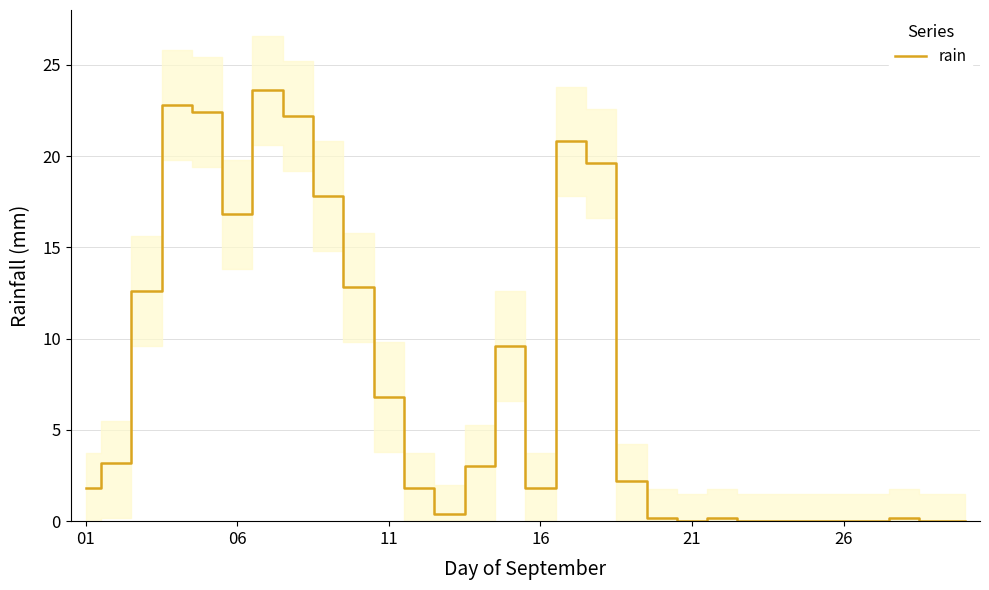

How many points are higher than both their immediate neighbors (excluding endpoints)?

6